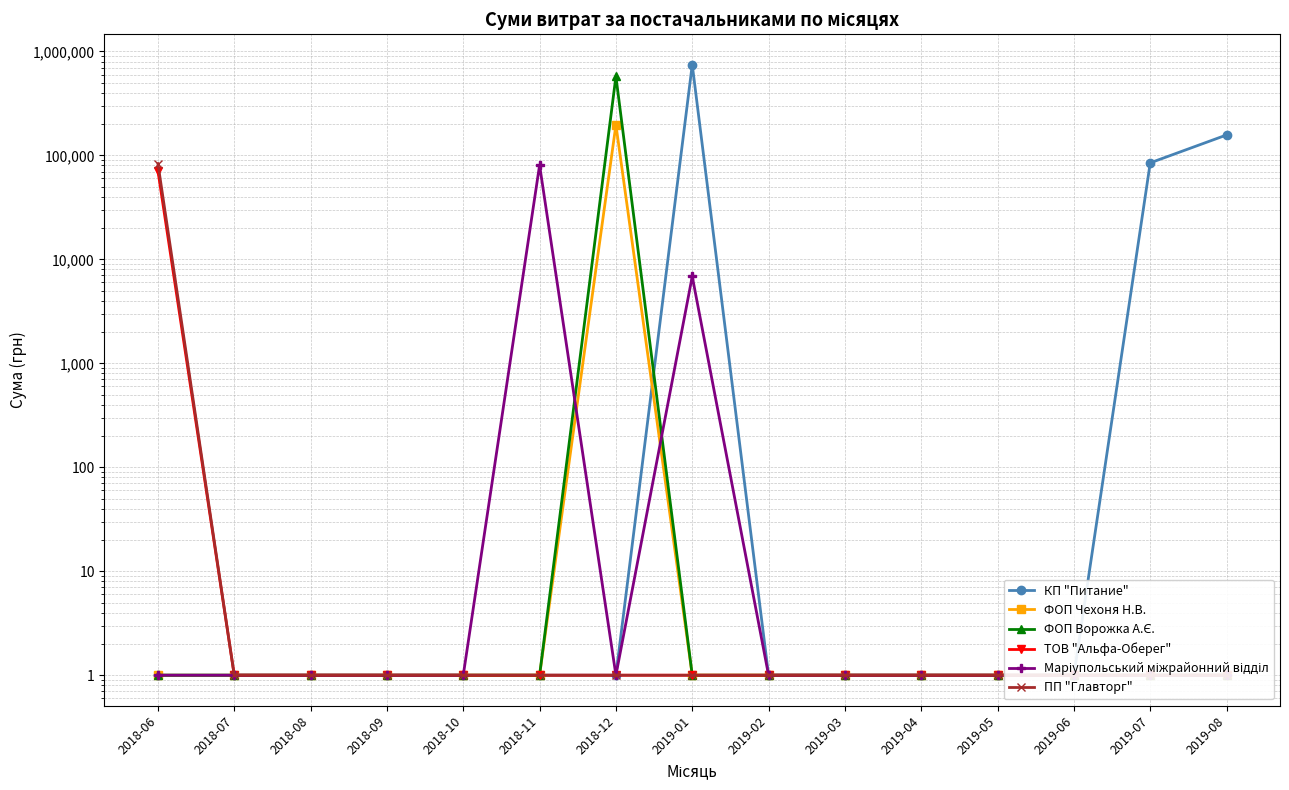

How many categories are shown in the chart?

15